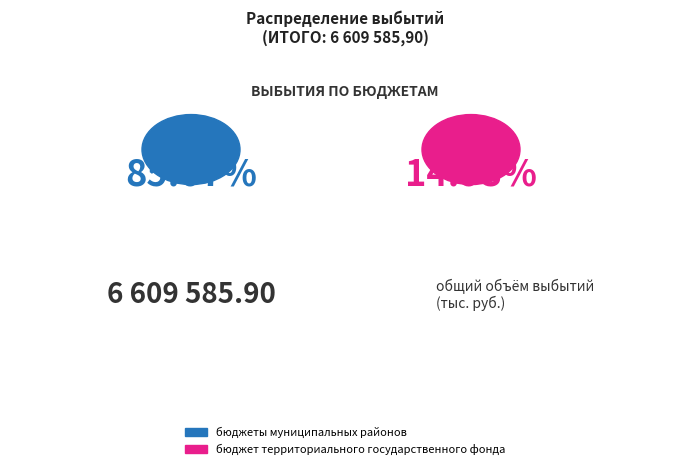

Count the number of slices in the pie.

2